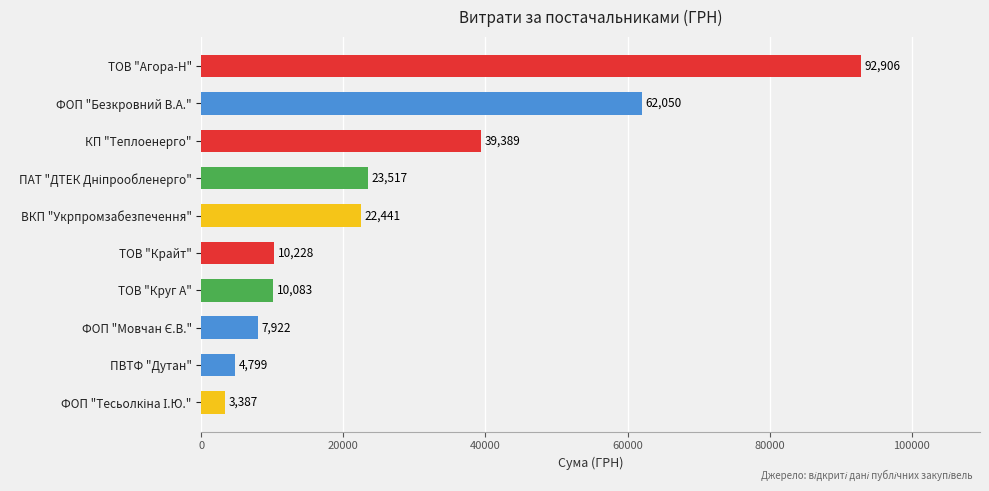

Count the number of values greater than 22441.

5